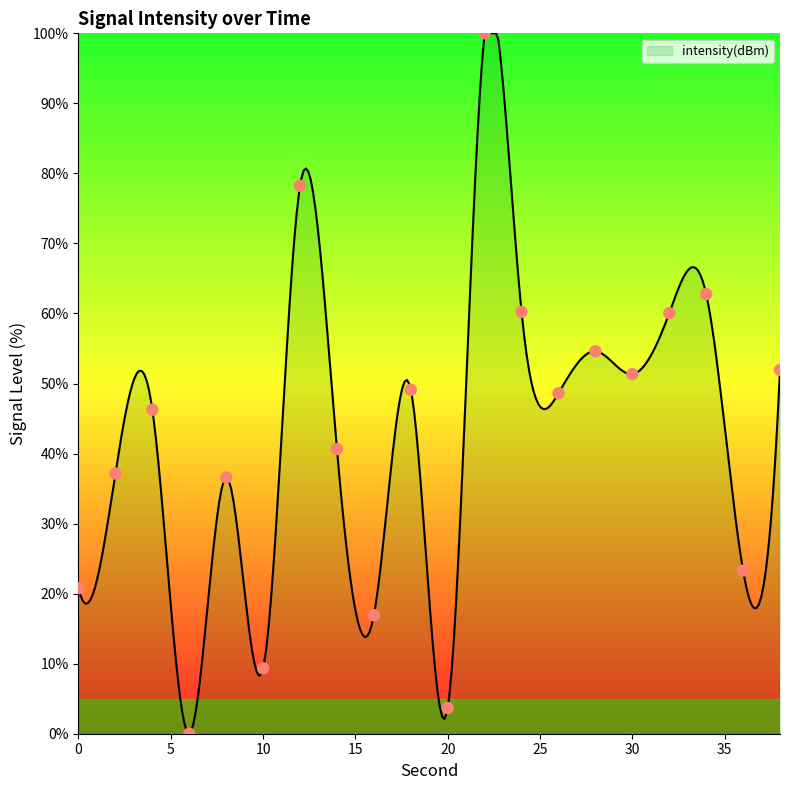

Approximately how many times larger is the value at 18 compared to 38?

0.9